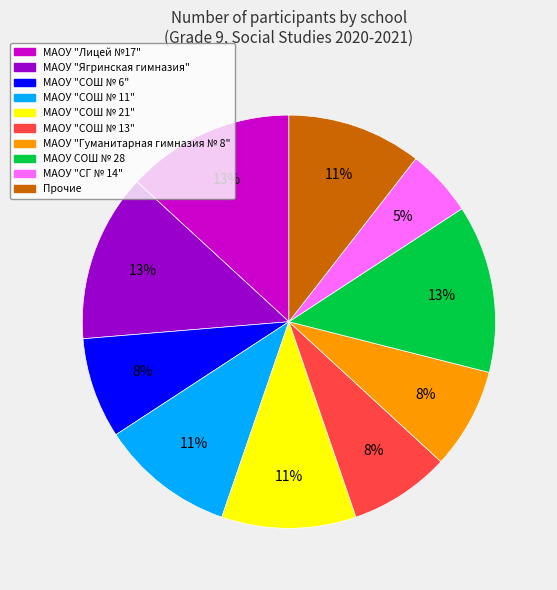

To the nearest percent, what is the difference between the МАОУ "СОШ № 13" and МАОУ "Гуманитарная гимназия № 8" slice percentages?

0%